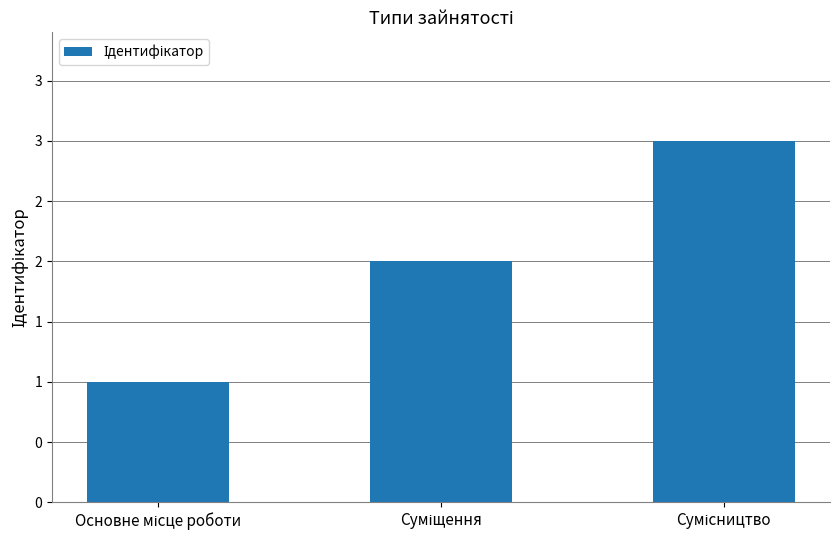

List the labels in order of value, largest first.

Сумісництво, Суміщення, Основне місце роботи